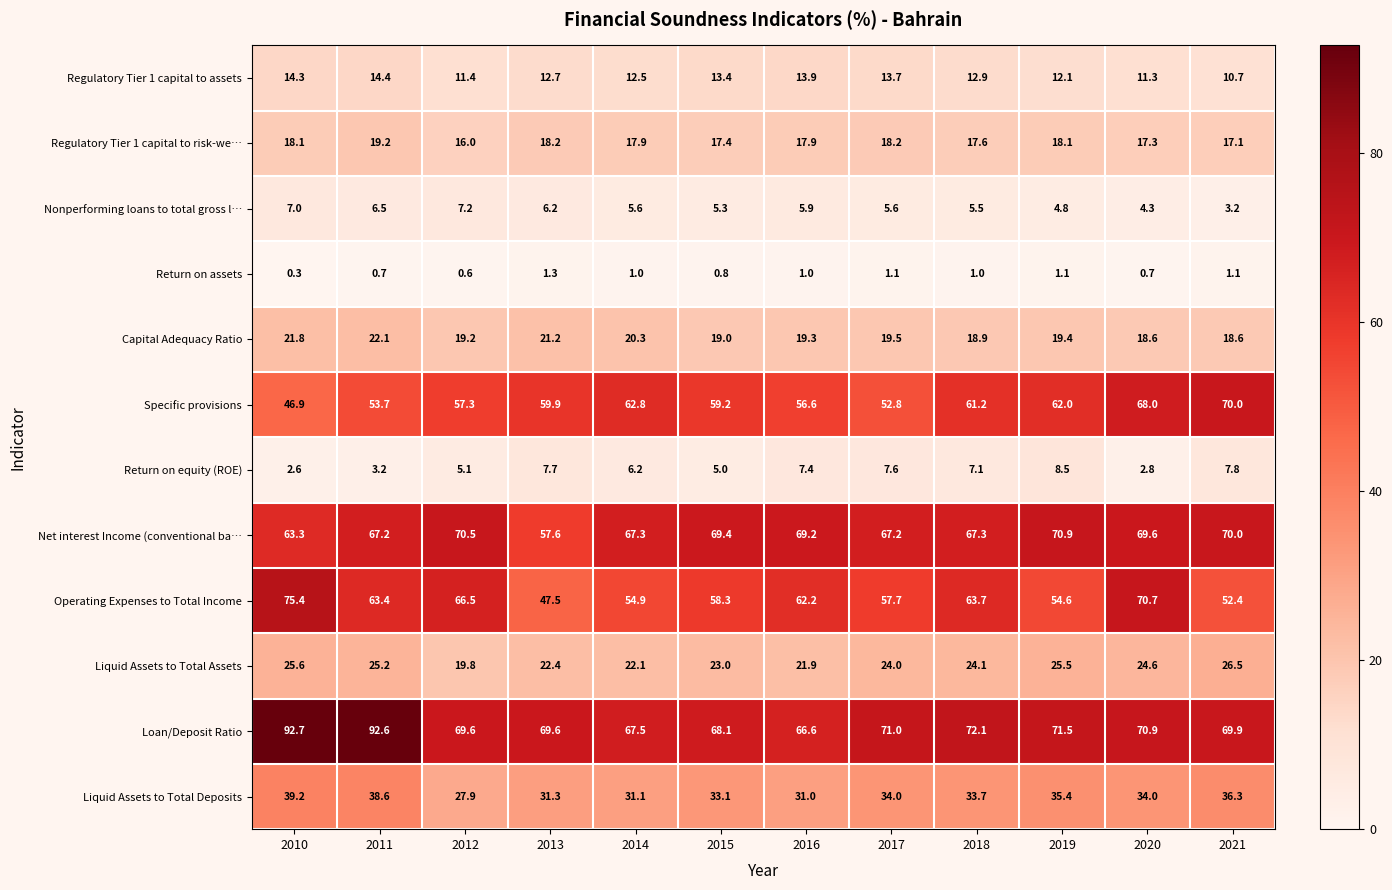

At how many categories does at least one series exceed 9?

12